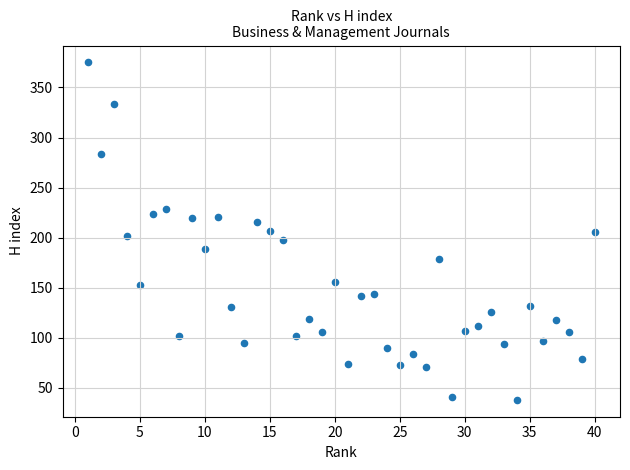

What is the range of Y values (max minus min)?

337